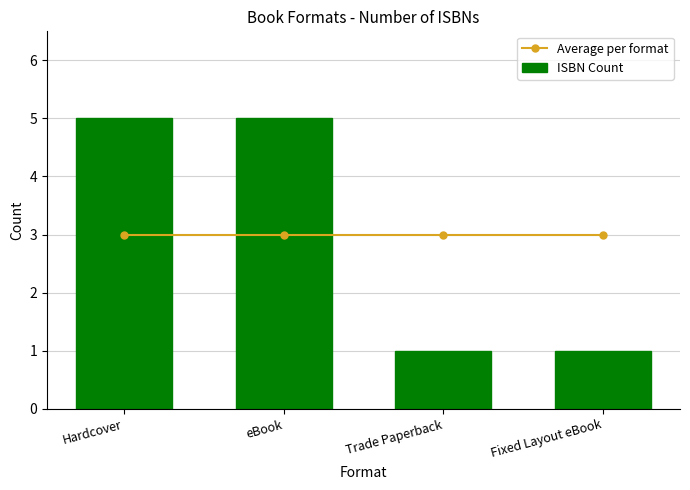

Between Hardcover and Fixed Layout eBook, which series saw the biggest shift?

ISBN Count